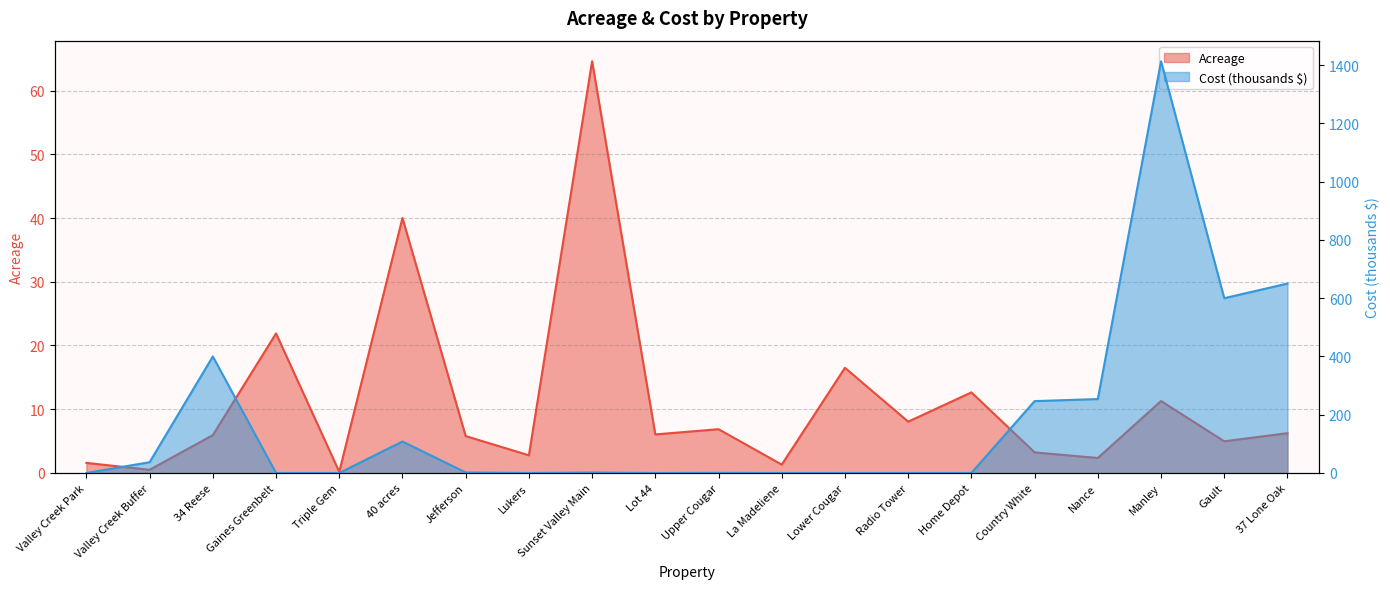

Reading left to right, list all the values displayed in this chart.

Acreage: Valley Creek Park=1.6	Valley Creek Buffer=0.5	34 Reese=5.9	Gaines Greenbelt=21.9	Triple Gem=0.2	40 acres=40.0	Jefferson=5.8	Lukers=2.8	Sunset Valley Main=64.6	Lot 44=6.0	Upper Cougar=6.9	La Madeliene=1.3	Lower Cougar=16.5	Radio Tower=8.1	Home Depot=12.6	Country White=3.2	Nance=2.4	Manley=11.3	Gault=5.0	37 Lone Oak=6.2
Cost (thousands): Valley Creek Park=0.0	Valley Creek Buffer=37.0	34 Reese=399.9	Gaines Greenbelt=0.0	Triple Gem=0.0	40 acres=108.0	Jefferson=1.8	Lukers=0.0	Sunset Valley Main=1.7	Lot 44=0.0	Upper Cougar=0.3	La Madeliene=0.0	Lower Cougar=0.0	Radio Tower=0.0	Home Depot=0.0	Country White=246.7	Nance=253.8	Manley=1413.3	Gault=600.0	37 Lone Oak=650.2